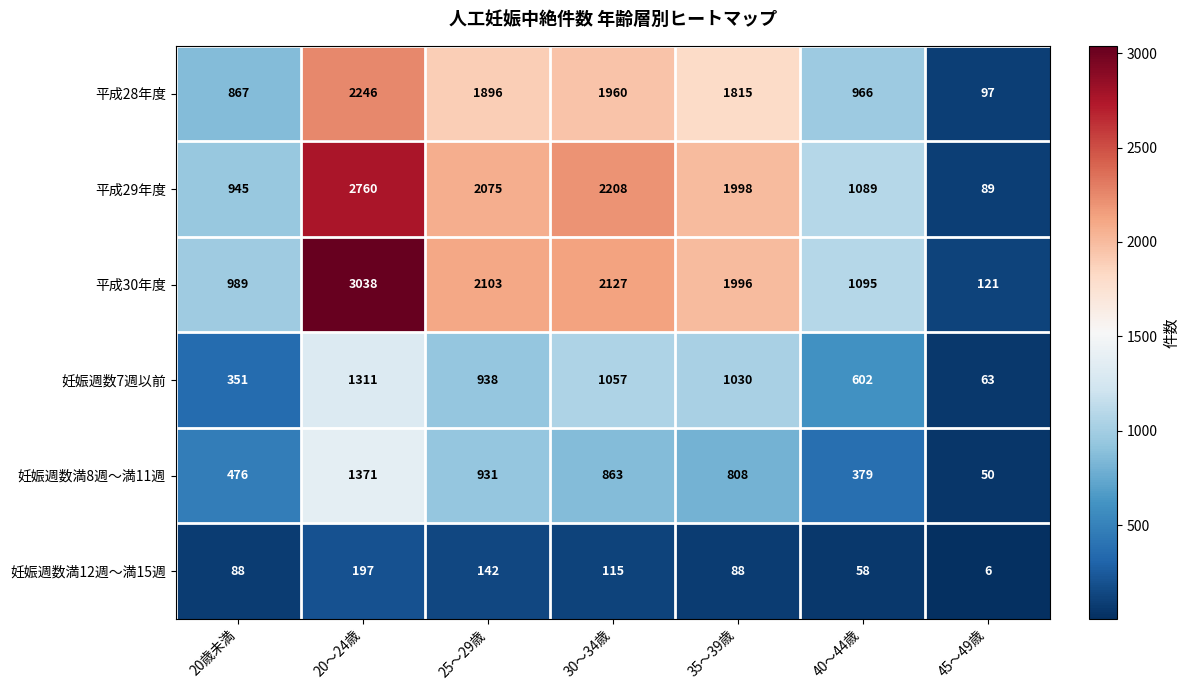

Is it true that 平成30年度 equals 3089 at 35～39歳?

False